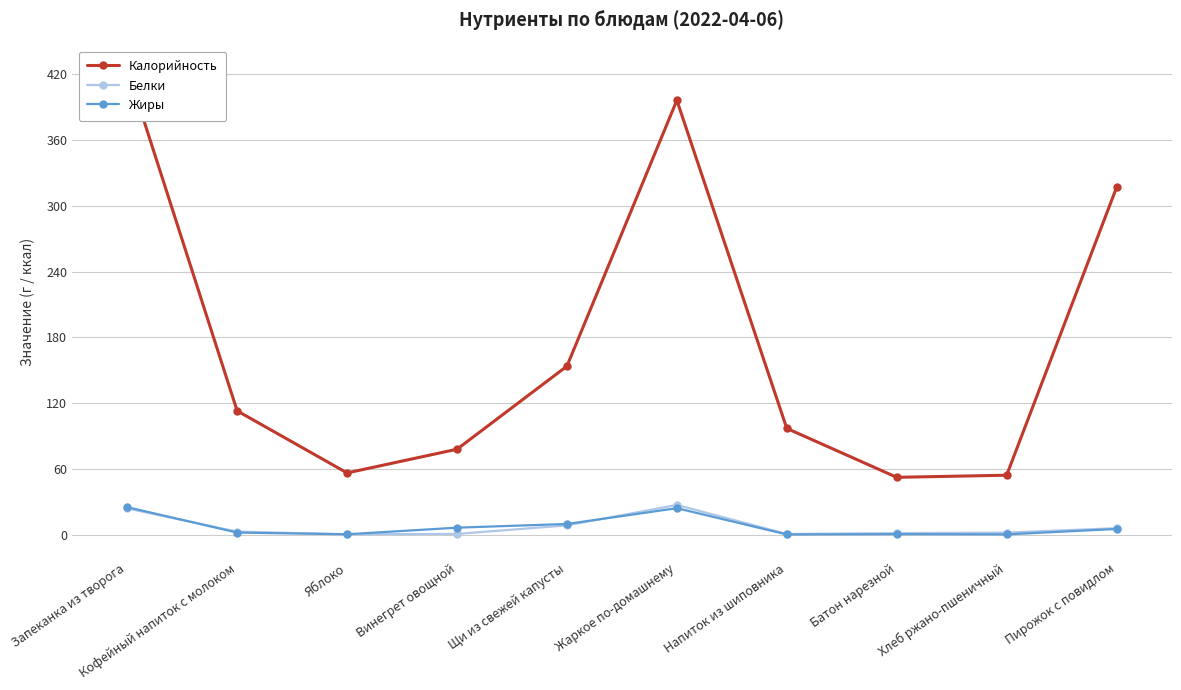

What is the sum of all Жиры values?

74.8